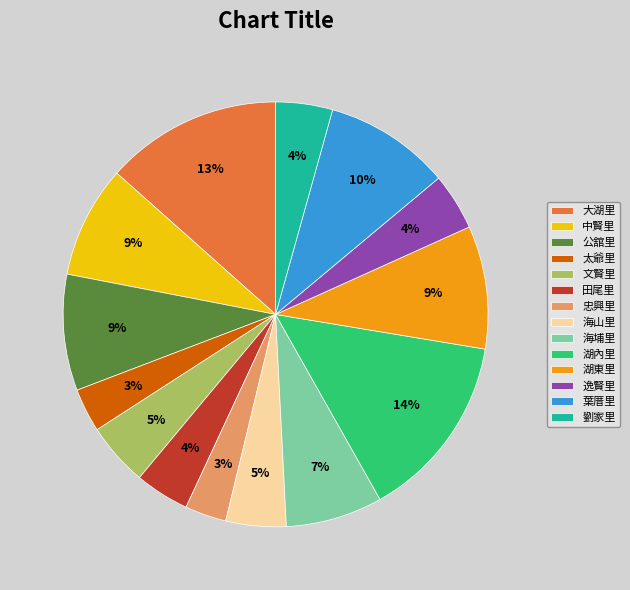

Which slice is the largest?

湖內里